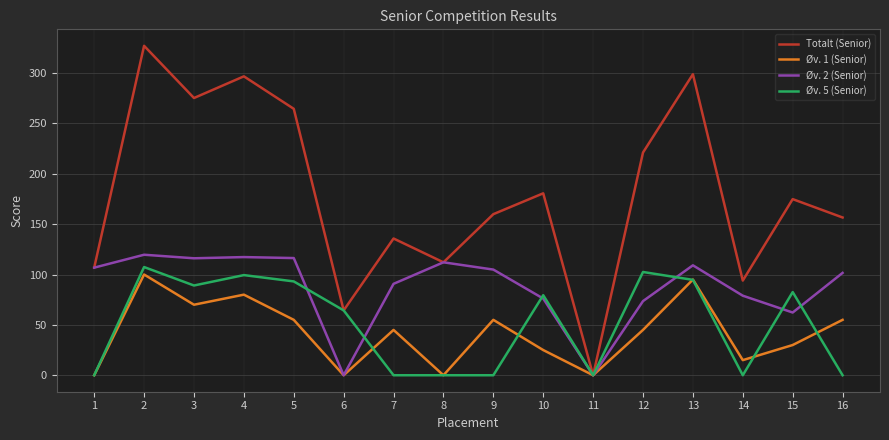

Which series has the largest range (max minus min)?

Totalt (Senior)